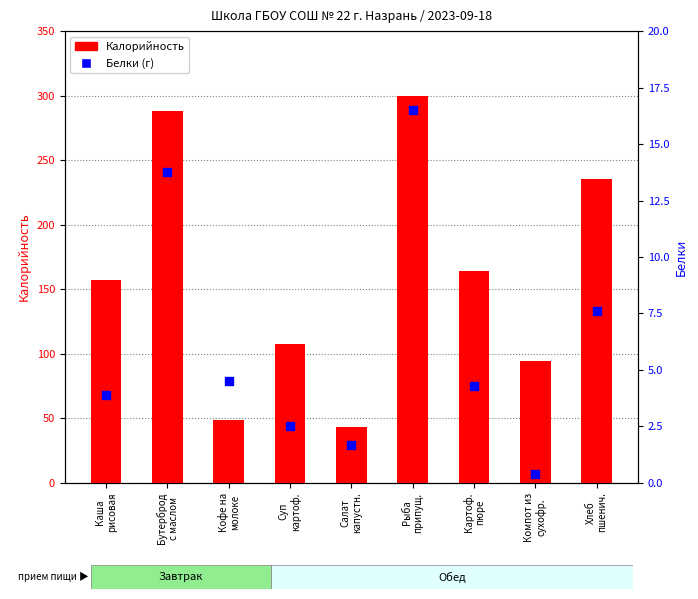

Is the value of Белки at Компот из
сухофр. greater than the value of Калорийность at Хлеб
пшенич.?

No